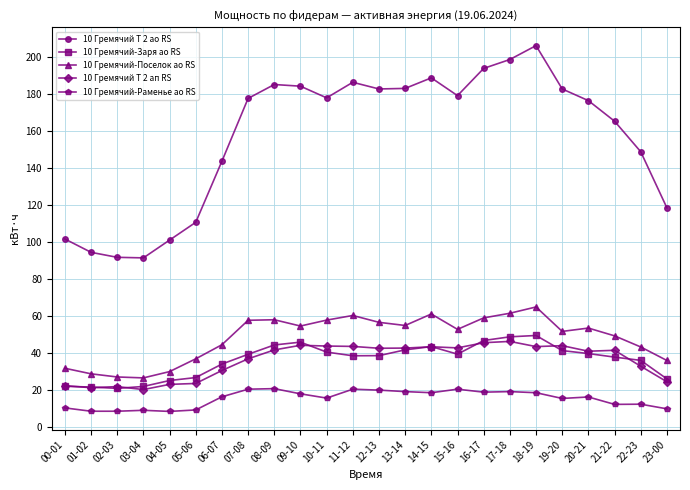

What is the label of the 22nd point from the left?

21-22